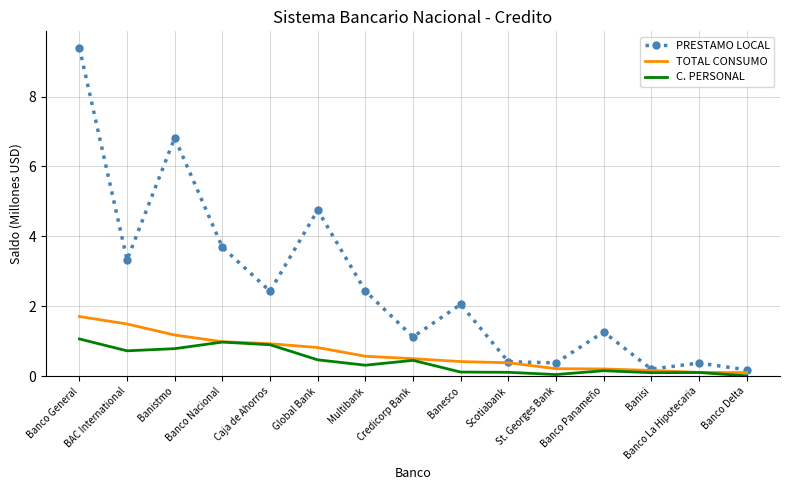

Which series has the largest total across all categories?

PRESTAMO LOCAL